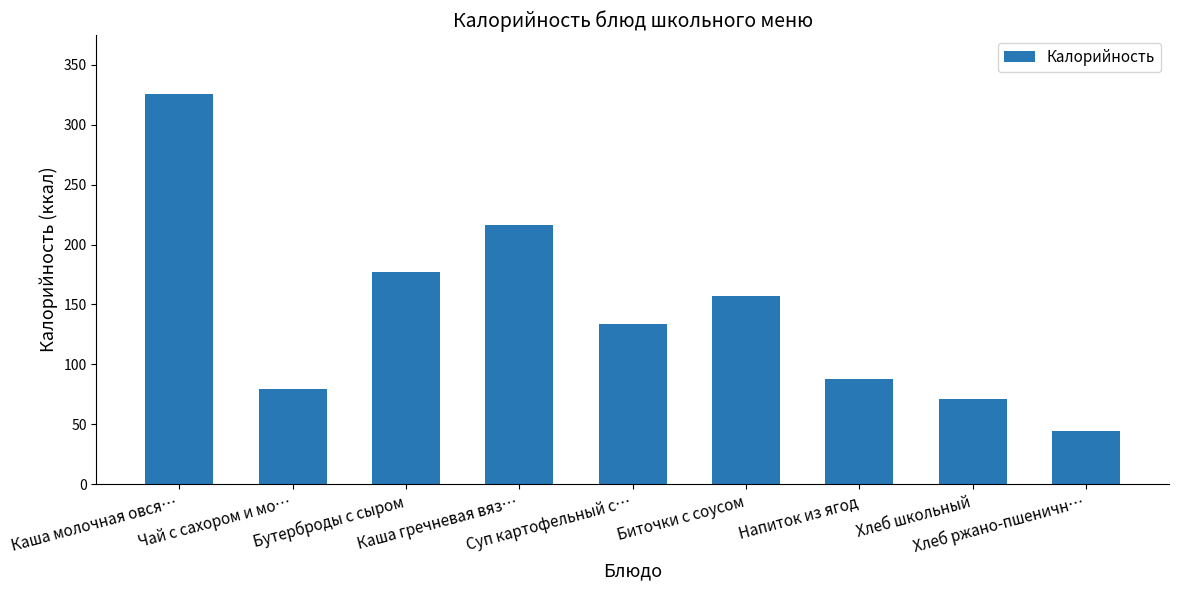

Rank the categories by value from lowest to highest.

Хлеб ржано-пшеничн…, Хлеб школьный, Чай с сахором и мо…, Напиток из ягод, Суп картофельный с…, Биточки с соусом, Бутерброды с сыром, Каша гречневая вяз…, Каша молочная овся…